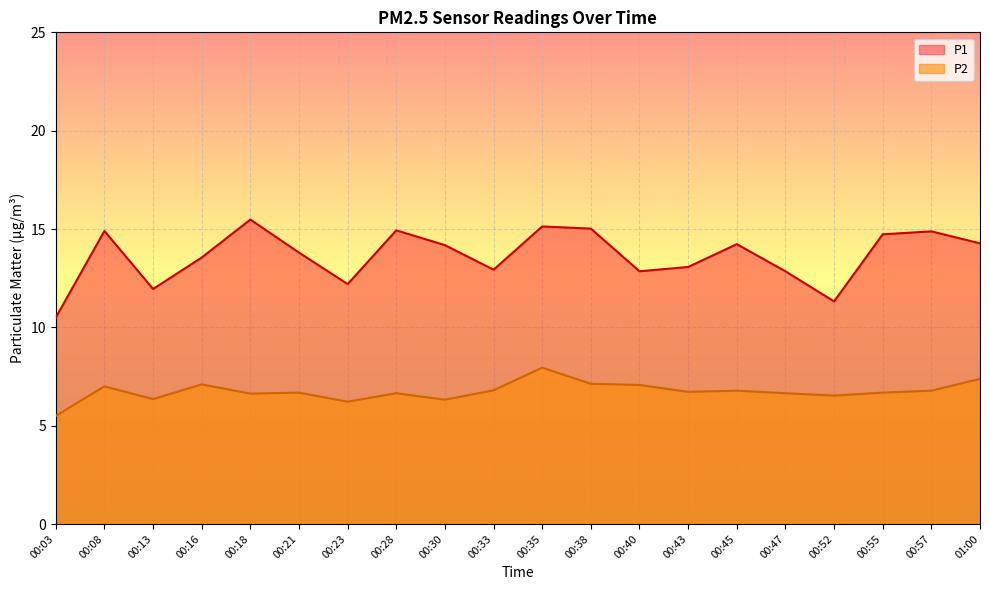

The value of P2 at 01:00 is 1.8. True or false?

False